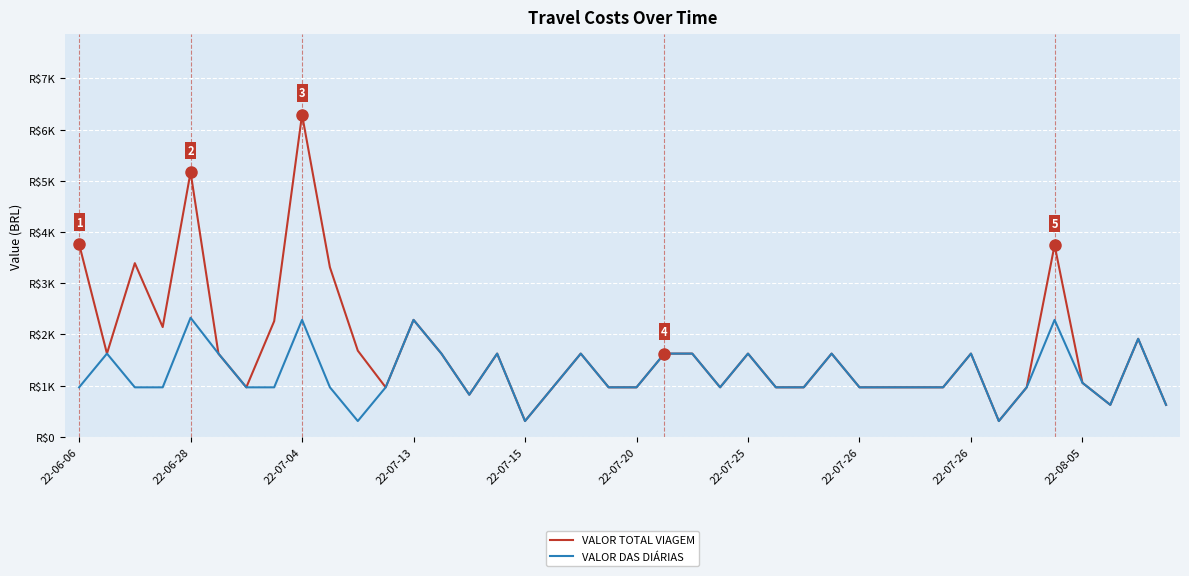

Does the chart display data point markers on the line(s)?

No